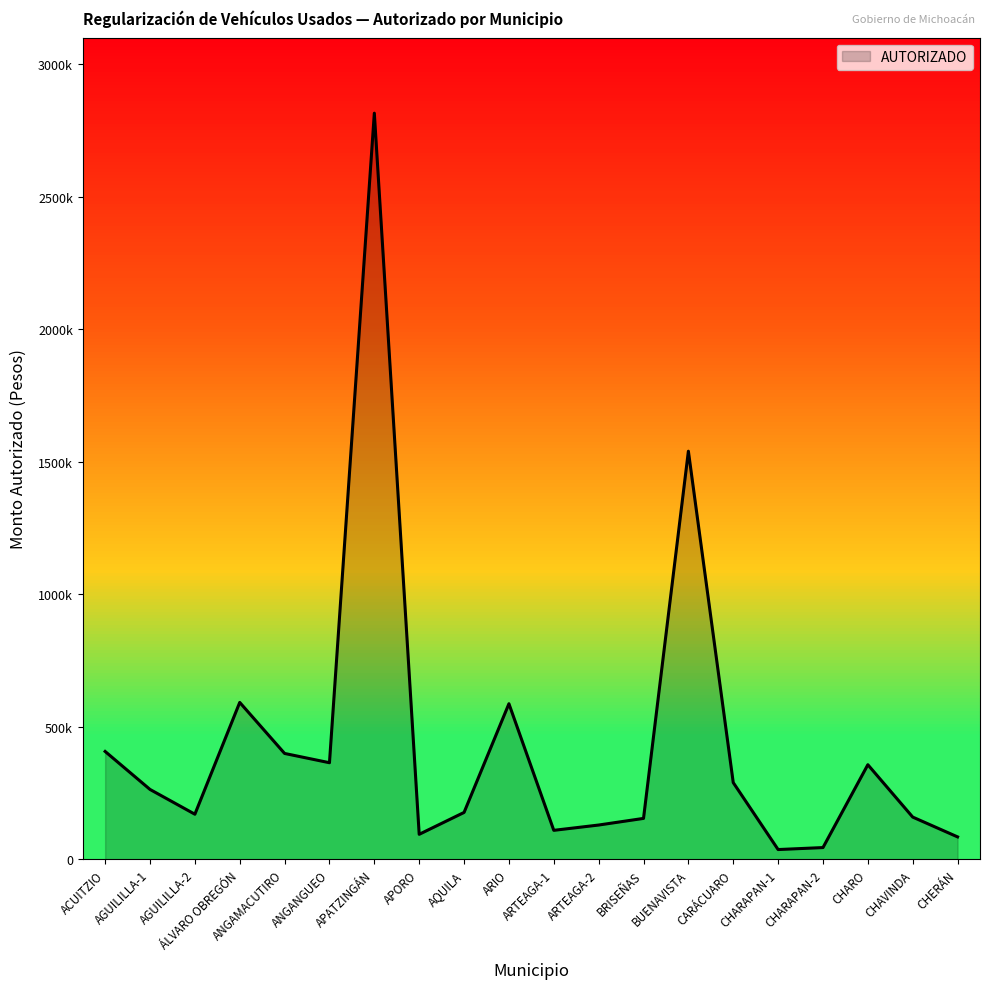

Does the chart have visible grid lines?

No